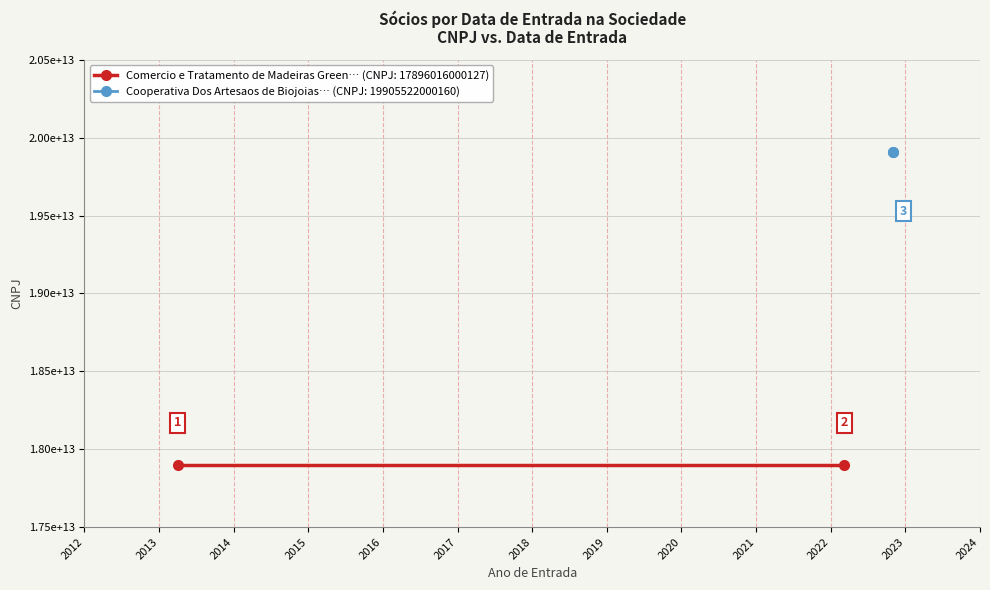

What is the minimum value shown in the chart?

17896016000127